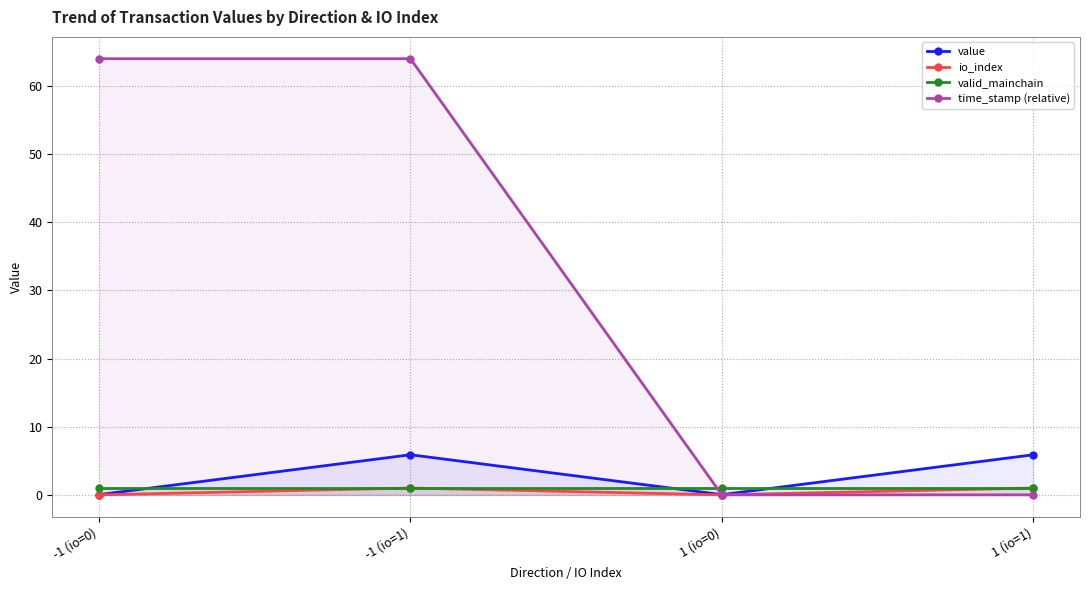

True or false: io_index has a value of 0.0 at -1 (io=0).

True